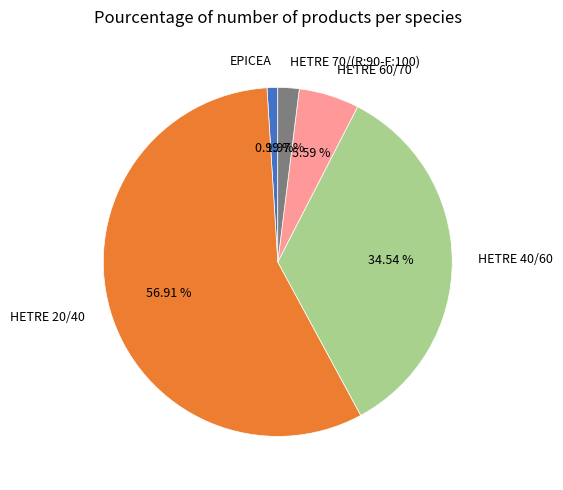

Which has a higher value, EPICEA or HETRE 40/60?

HETRE 40/60